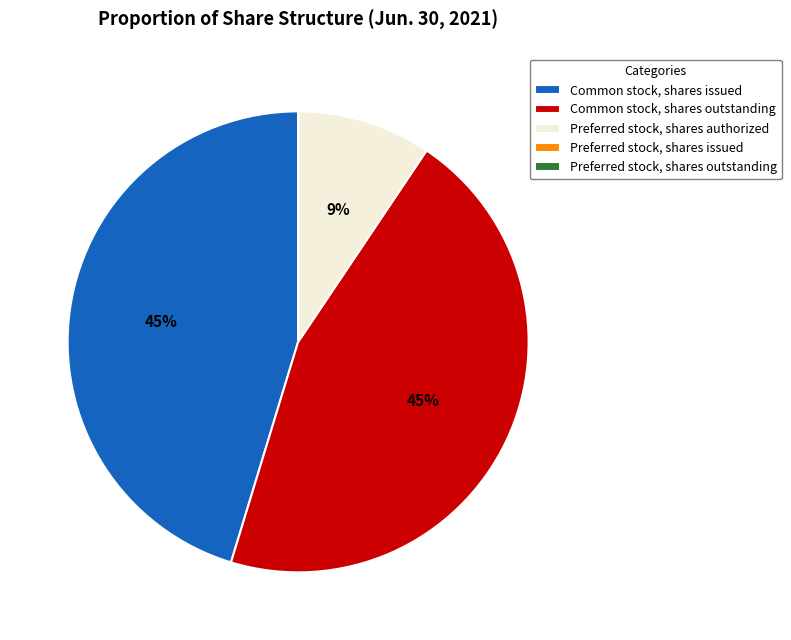

To the nearest percent, what is the average slice percentage?

20%